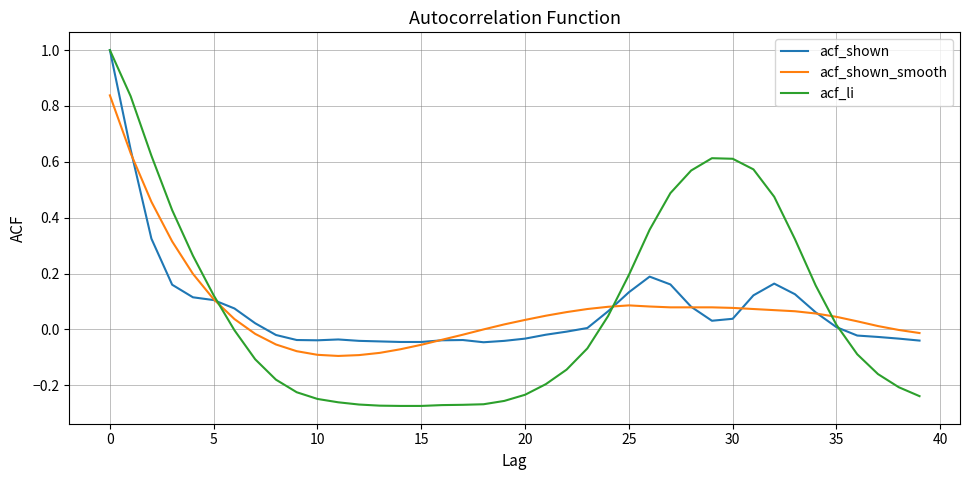

Which series has the widest spread of values?

acf_li